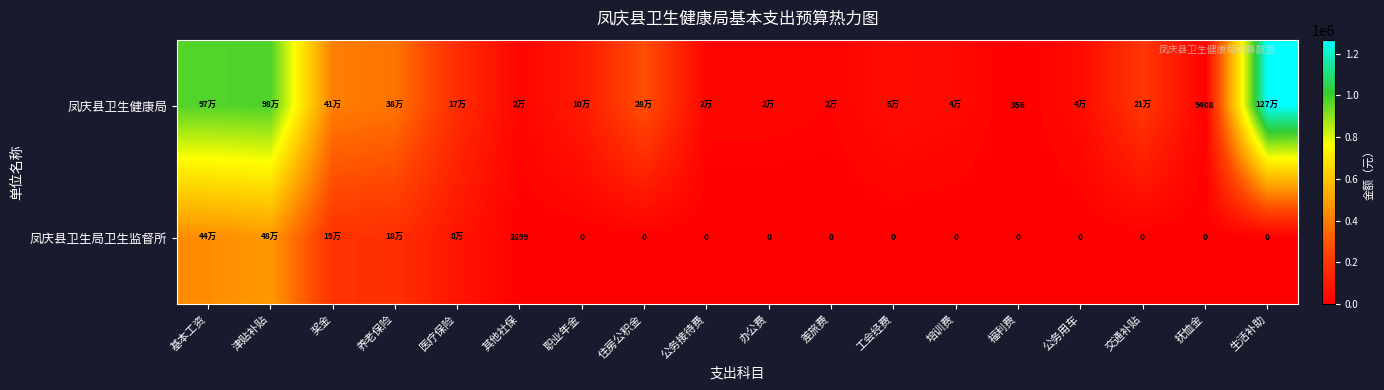

At which label does 凤庆县卫生局卫生监督所 reach its minimum?

职业年金